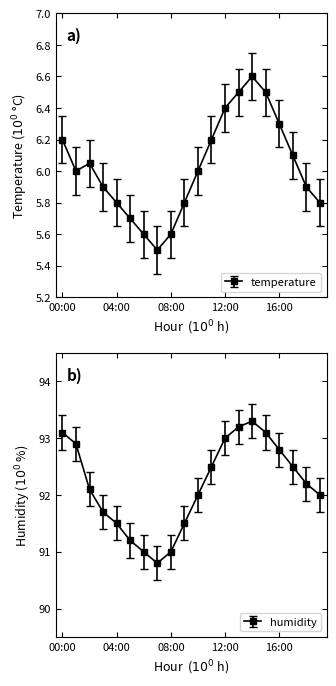

List the series in order of their peak value, lowest first.

temperature, humidity